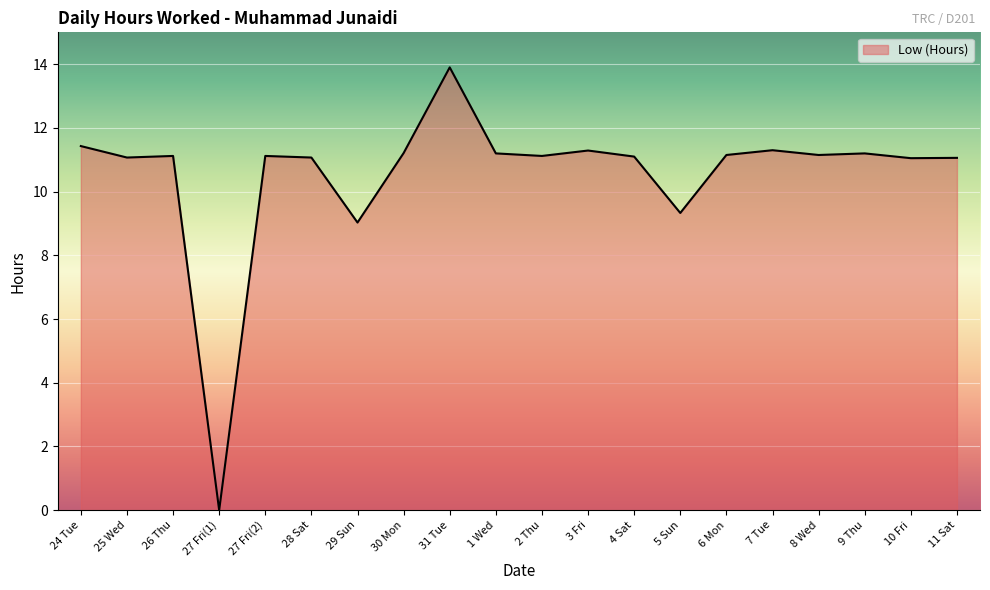

What is the sum of all values?

210.9